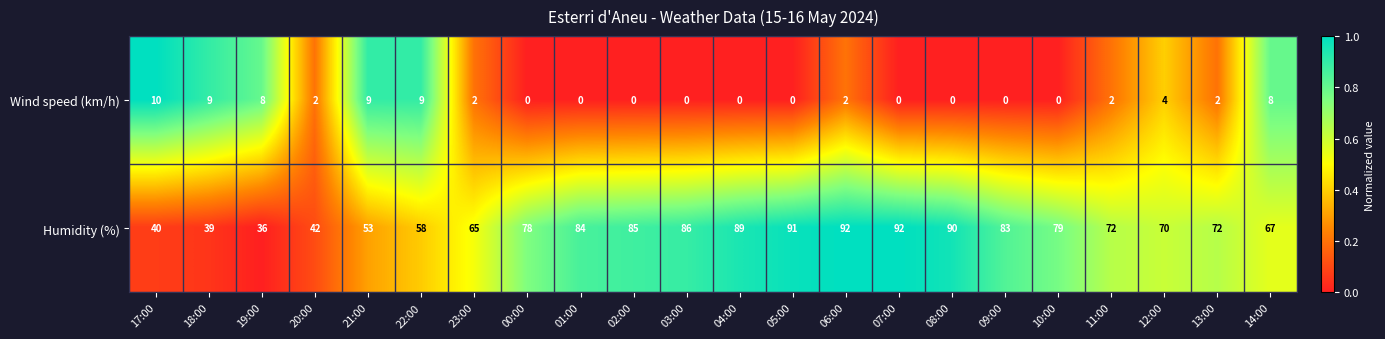

What is the difference between the maximum and second lowest values in the Wind speed (km/h) series?

10